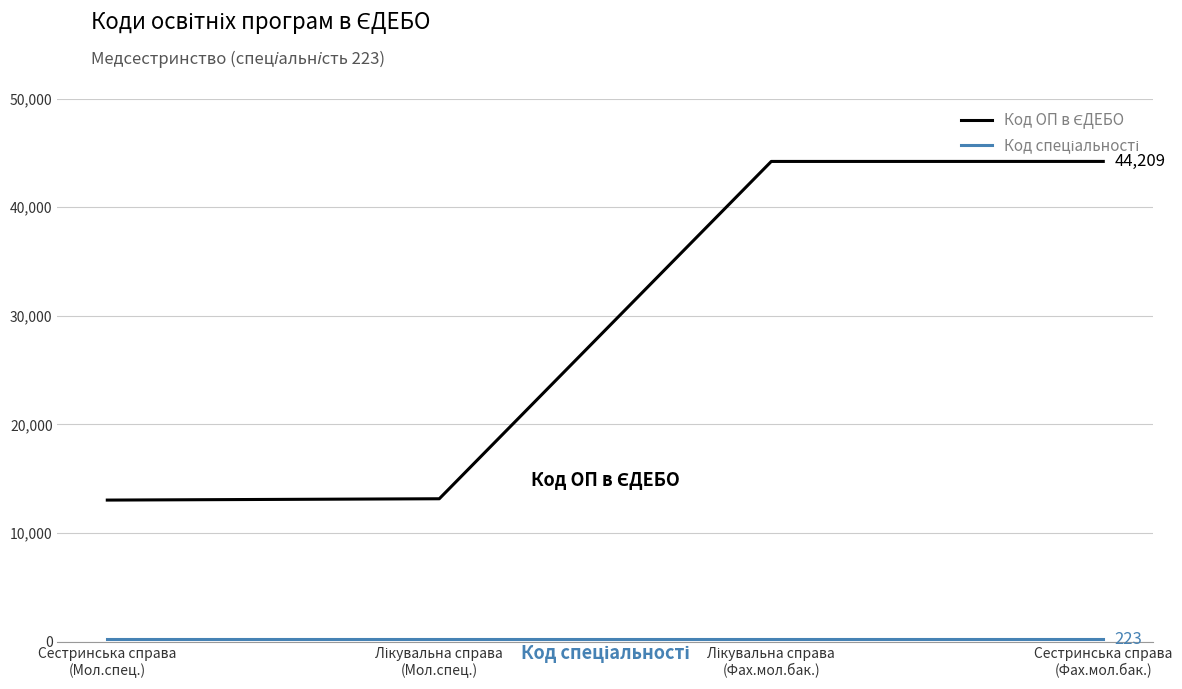

What is the greatest value displayed?

44209